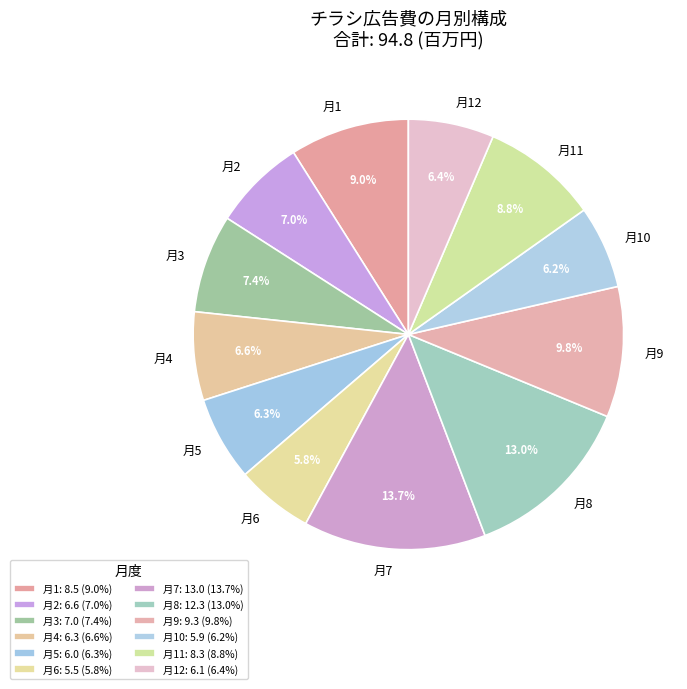

Is the sum of 月2 and 月5 greater than half?

No